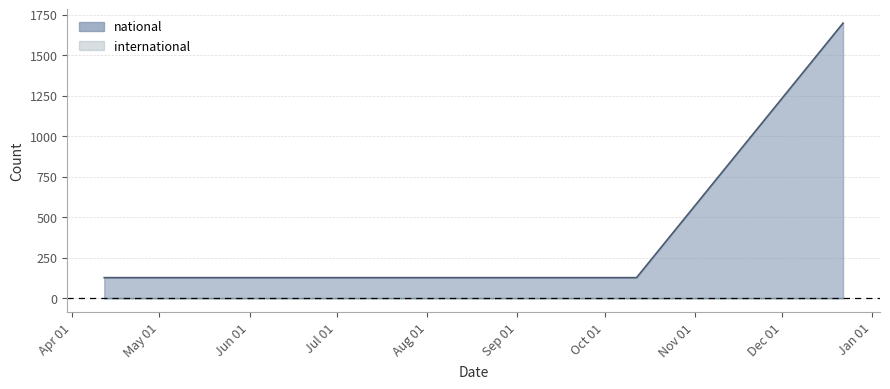

How many lines are shown in the chart?

2